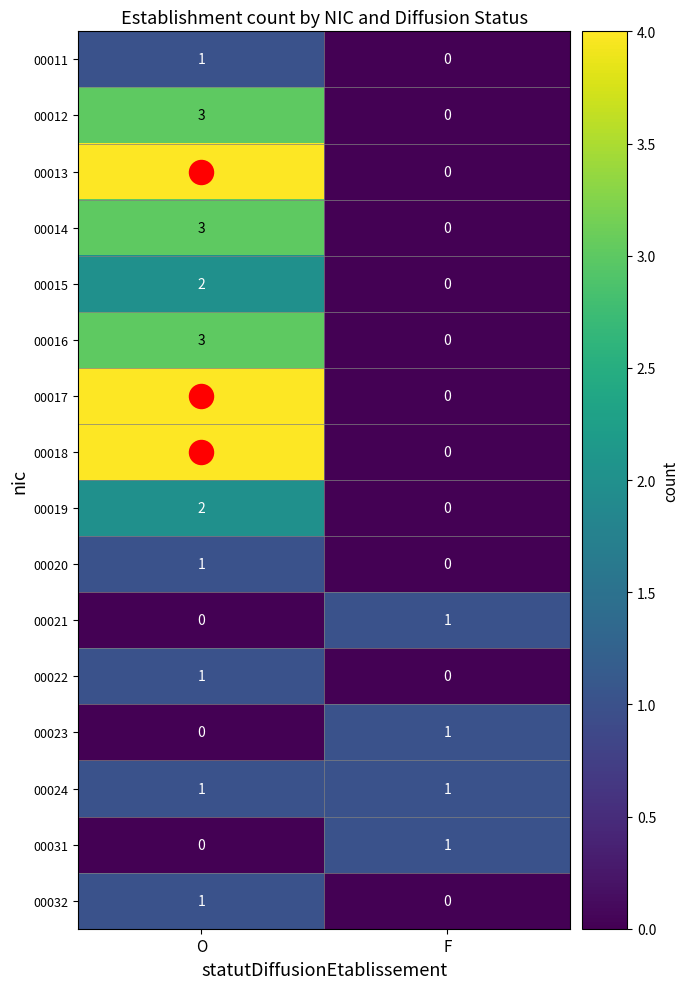

Is it true that 00015 equals 1 at O?

False